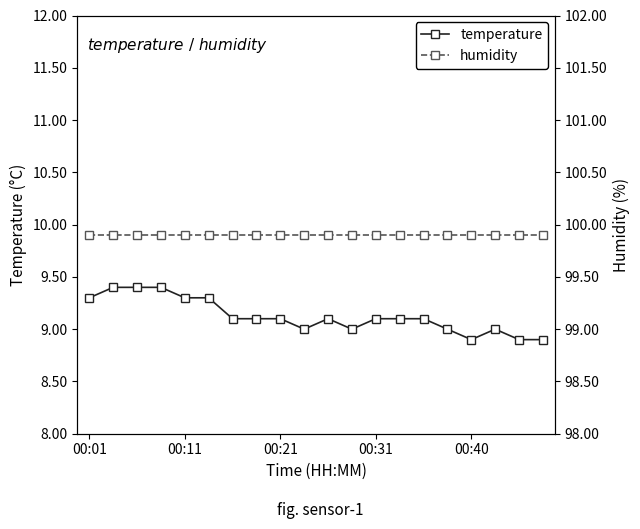

What is the minimum value for temperature?

8.9